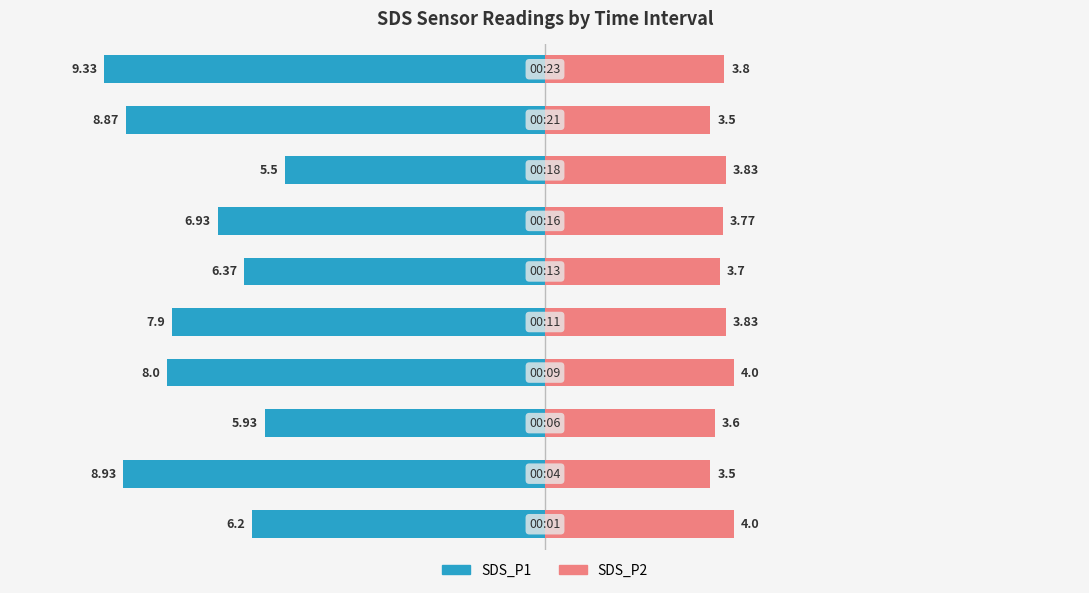

Which has a higher value, 2 or 9?

2